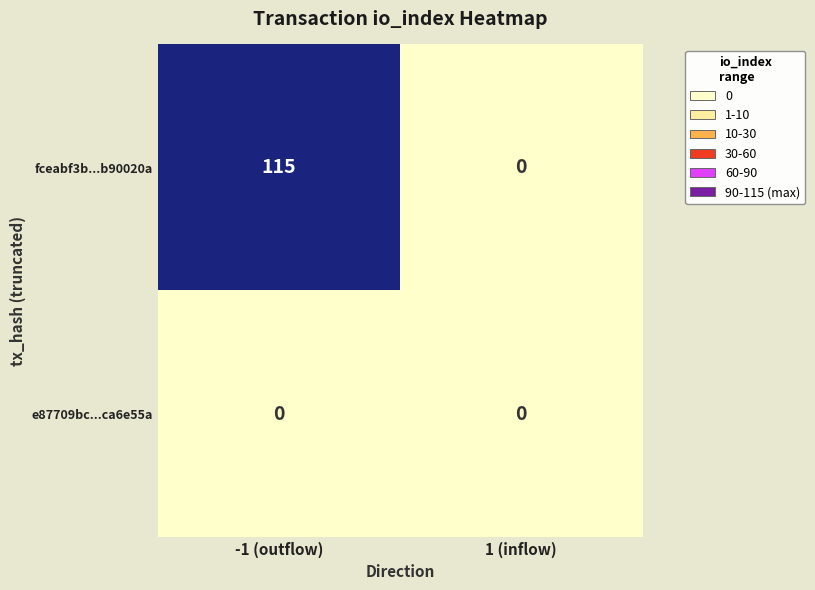

Which label corresponds to the largest value in the chart?

-1 (outflow)